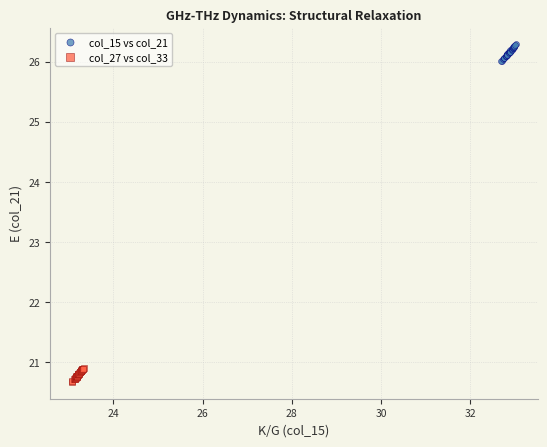

Which series reaches the minimum Y coordinate?

col_27 vs col_33